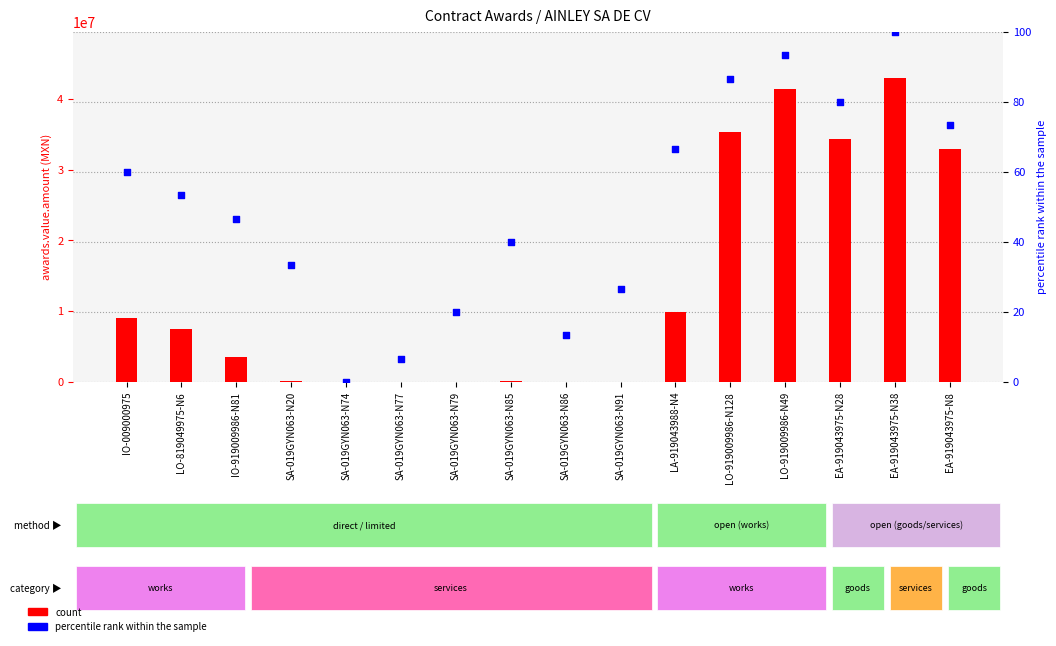

Which series reaches the minimum Y coordinate?

percentile rank within the sample